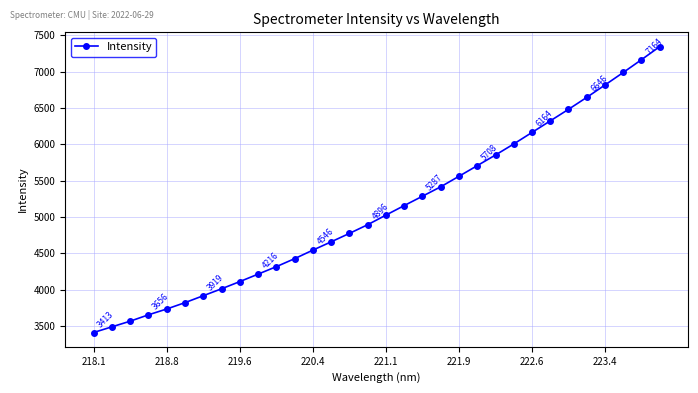

What is the value of the 3rd point from the left?

3568.9